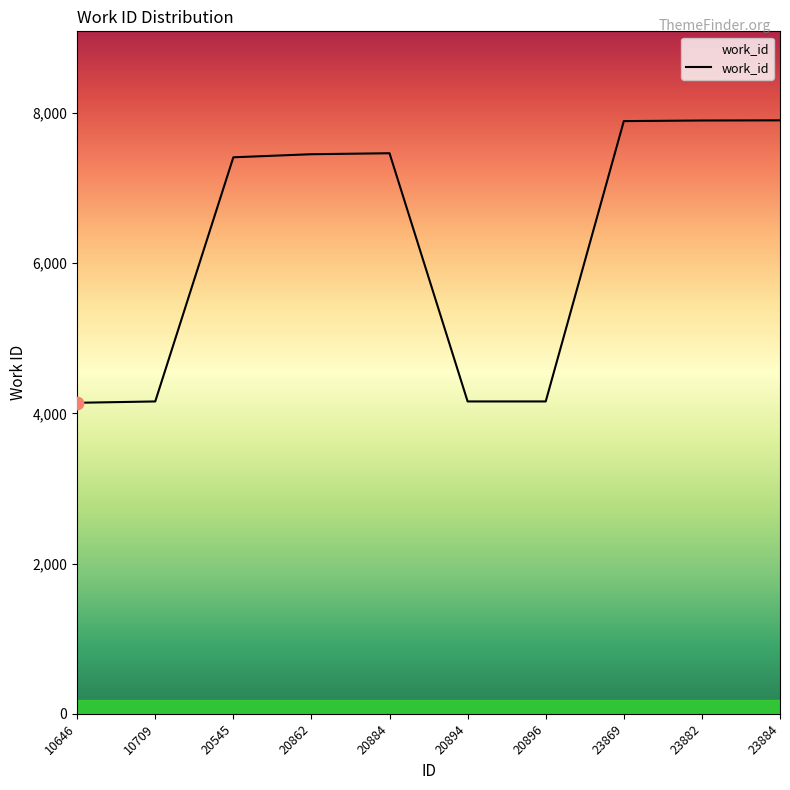

Approximately how many times larger is the value at 20862 compared to 23869?

0.9